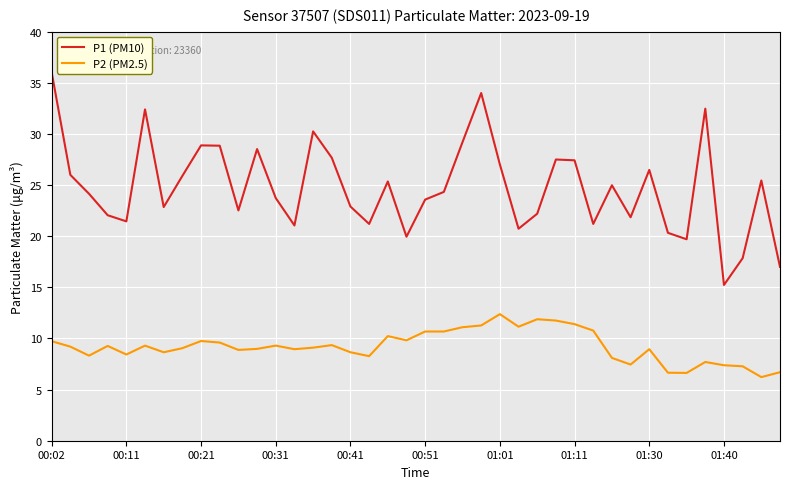

True or false: P1 (PM10) and P2 (PM2.5) cross at least once.

False